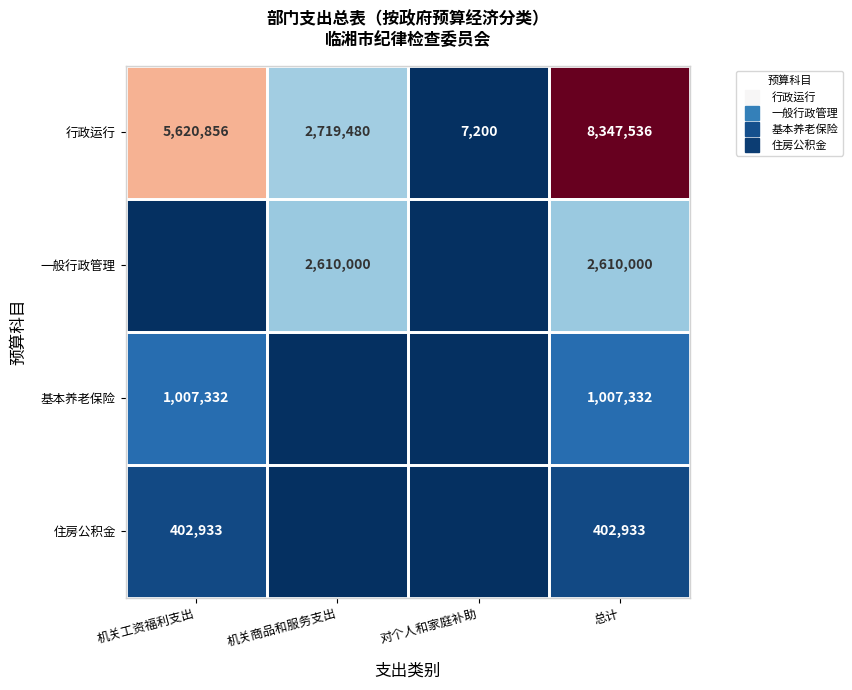

What is the average value of the 一般行政管理 series?

1305000.0